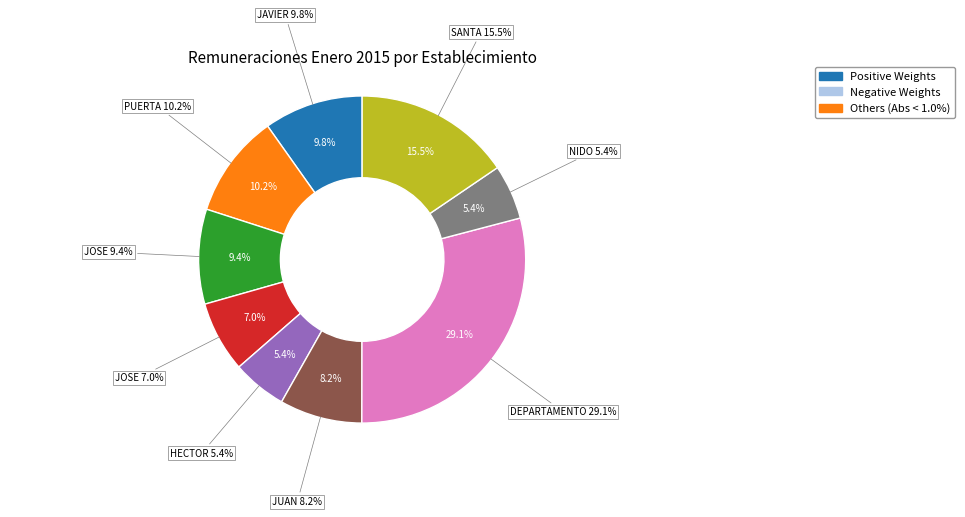

What is the change in value from JOSE MANUEL PINTO ARIAS to NIDO DE GOLONDRINAS?

-130492